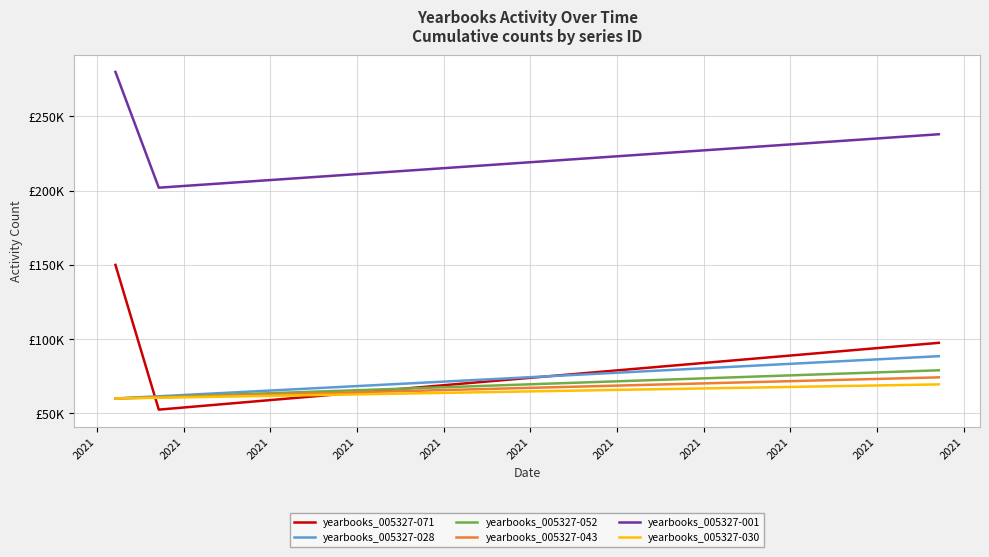

Does the chart have visible grid lines?

Yes